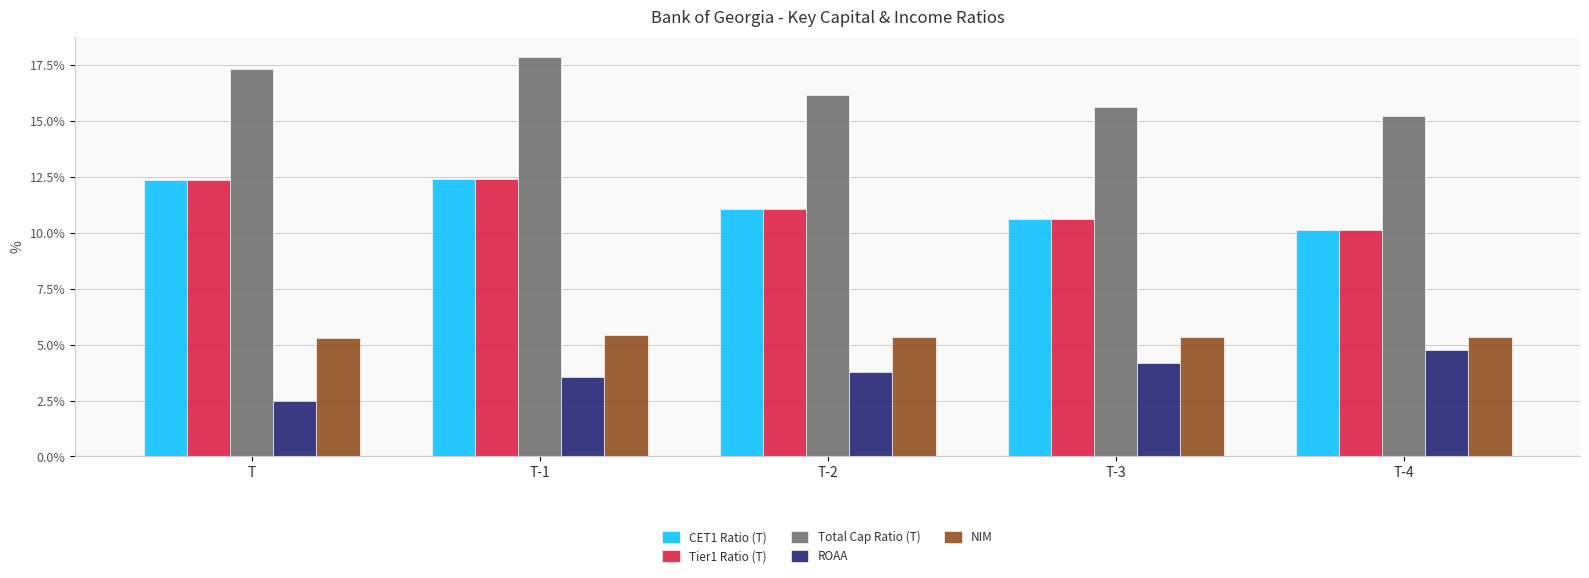

What is the label of the 4th bar from the left?

T-3